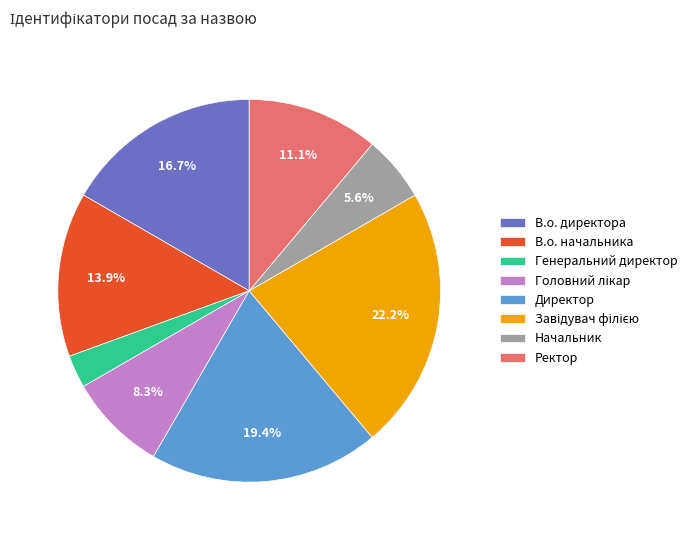

Is the sum of В.о. начальника and Генеральний директор greater than half?

No